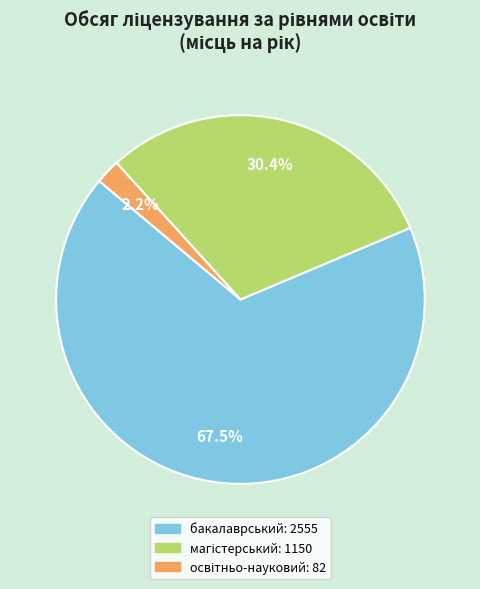

Is there a majority slice in this chart?

Yes